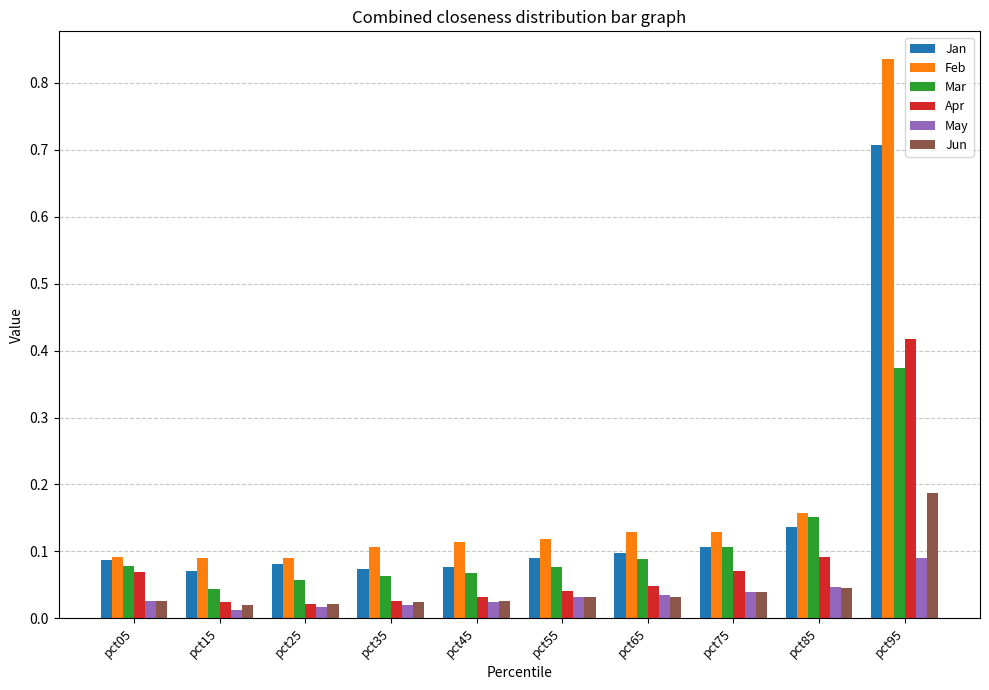

How many series are shown in this chart?

6